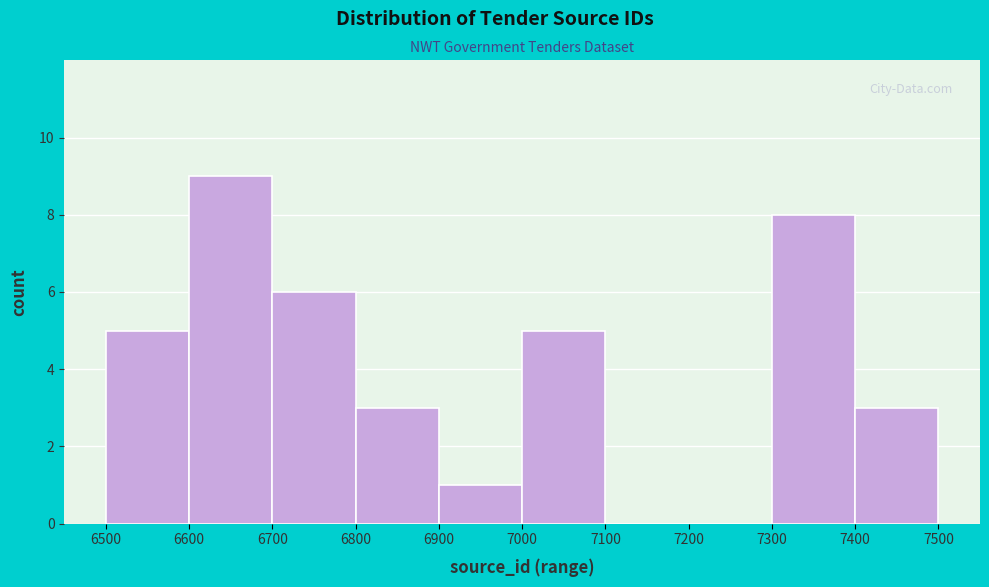

What is the height of the bar covering 7000 to 7100 on the x-axis? The values are not printed on the chart, so give them approximately, as read against the axis.

5